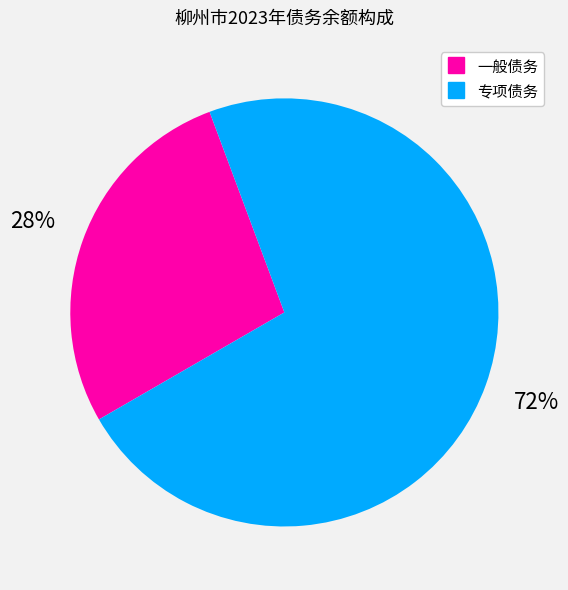

Is the sum of 专项债务 and 一般债务 greater than half?

Yes